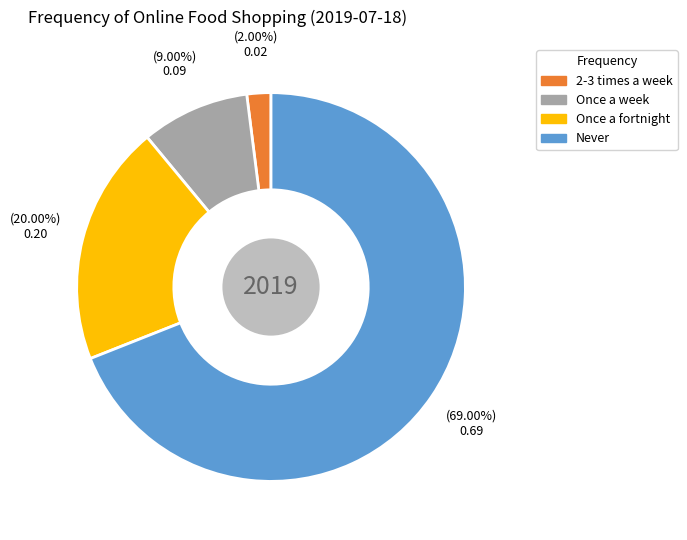

How many segments does this pie chart have?

4